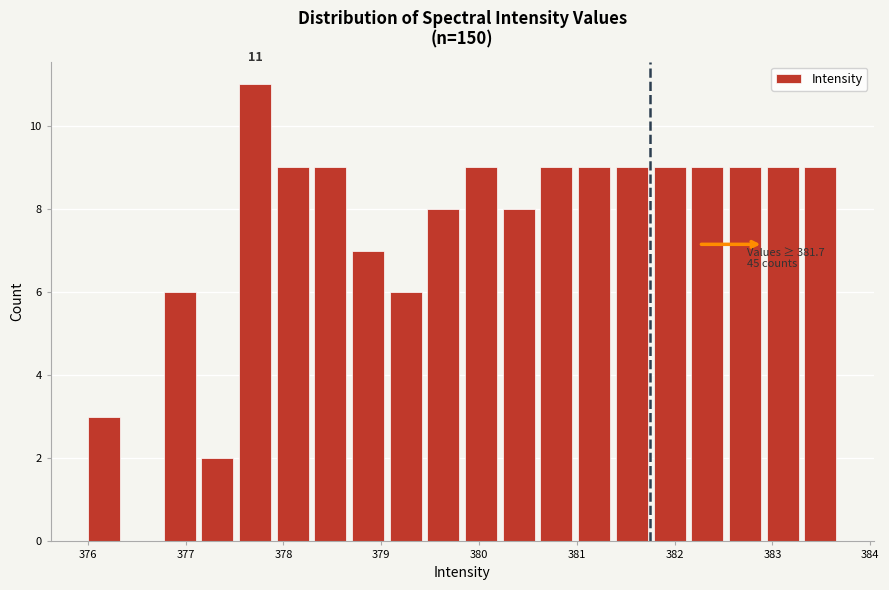

Around what value on the x-axis is the tallest bar? Give the approximate position of its centre, as read against the axis.

377.7